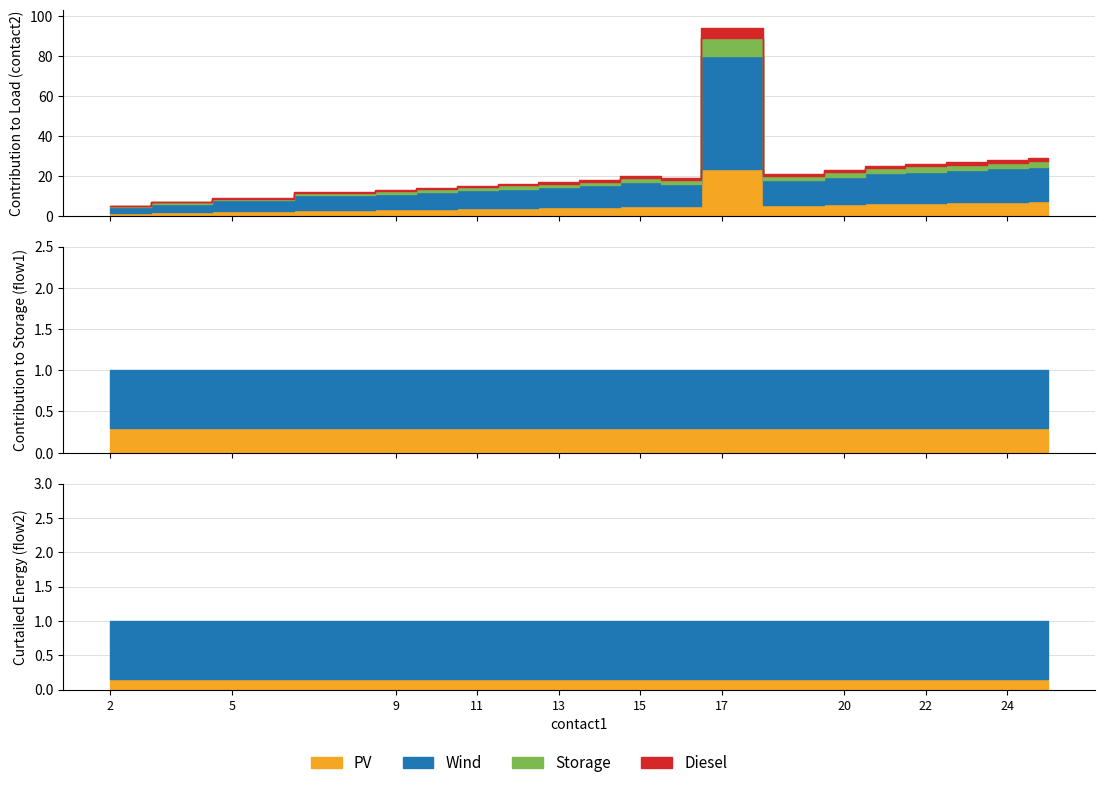

What is the sum of the flow1 values at 17 and 20?

2